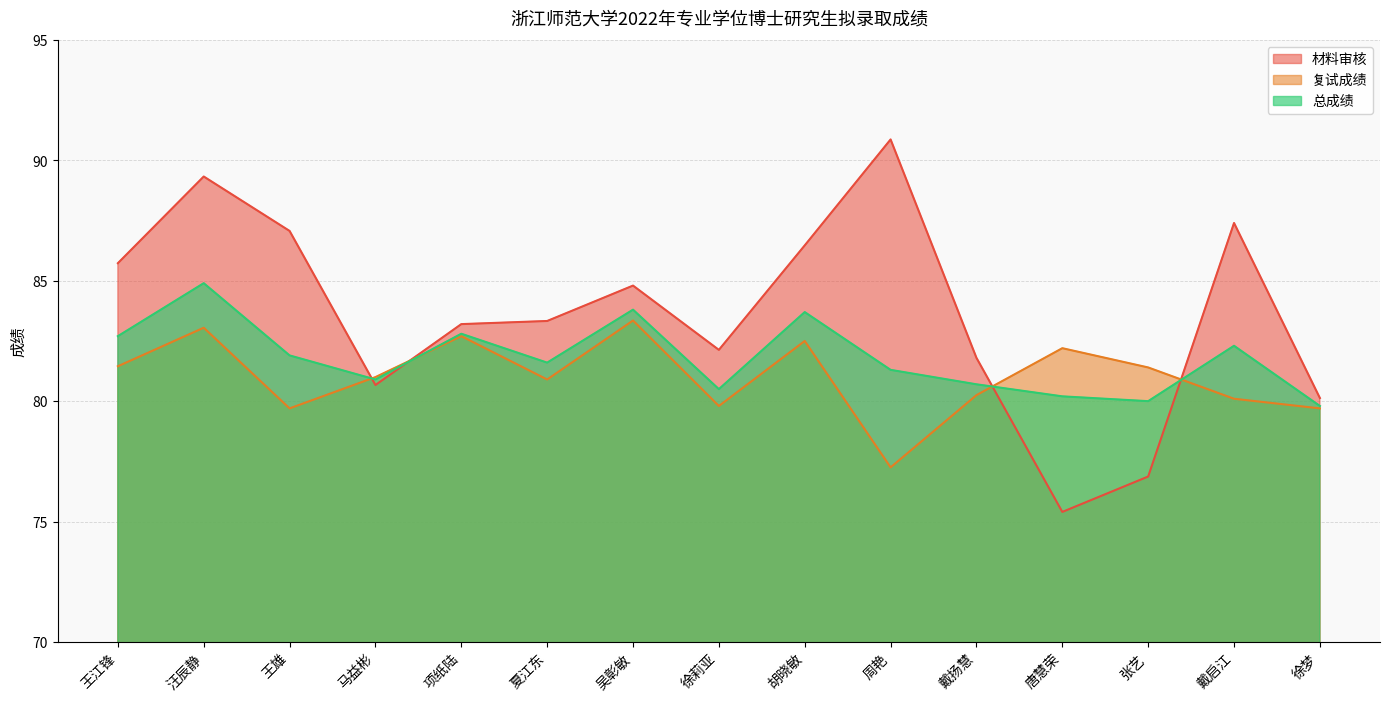

Is the value of 复试成绩 at 胡晓敏 greater than the value of 总成绩 at 周艳?

Yes